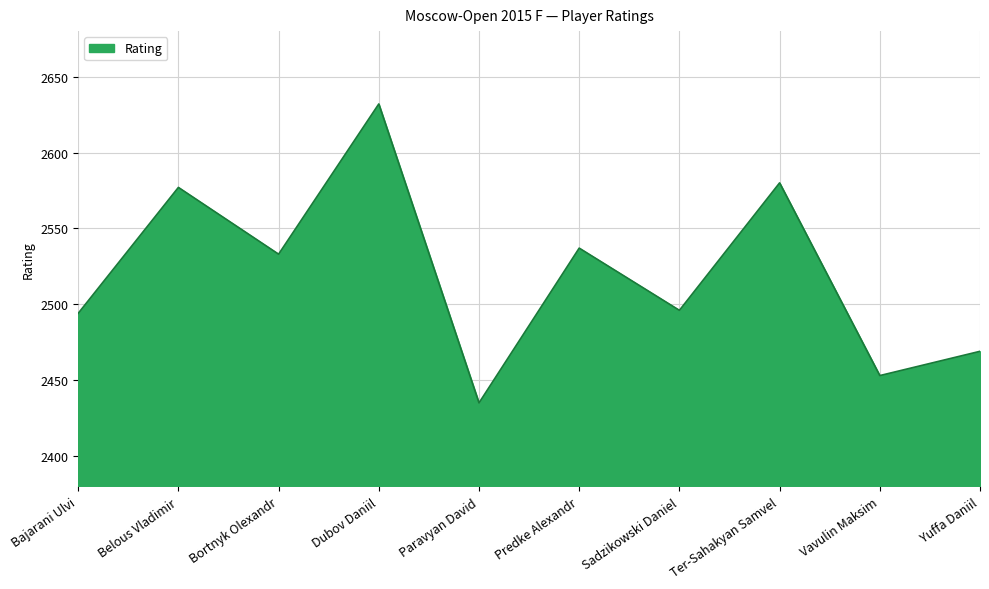

Which category has the highest value across all series?

Dubov Daniil